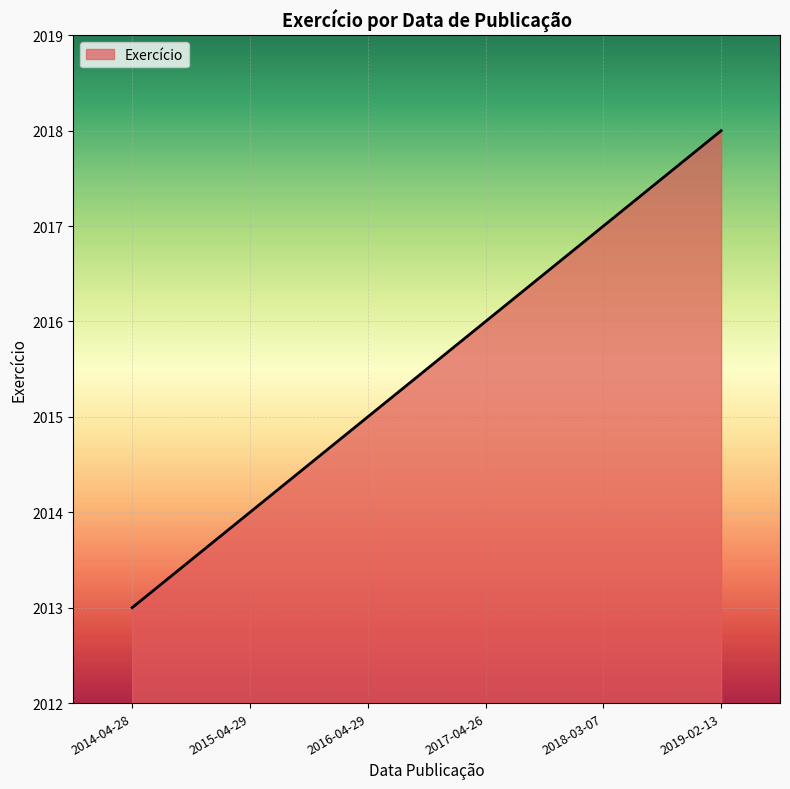

Count the values in the range 2014 to 2017.

4